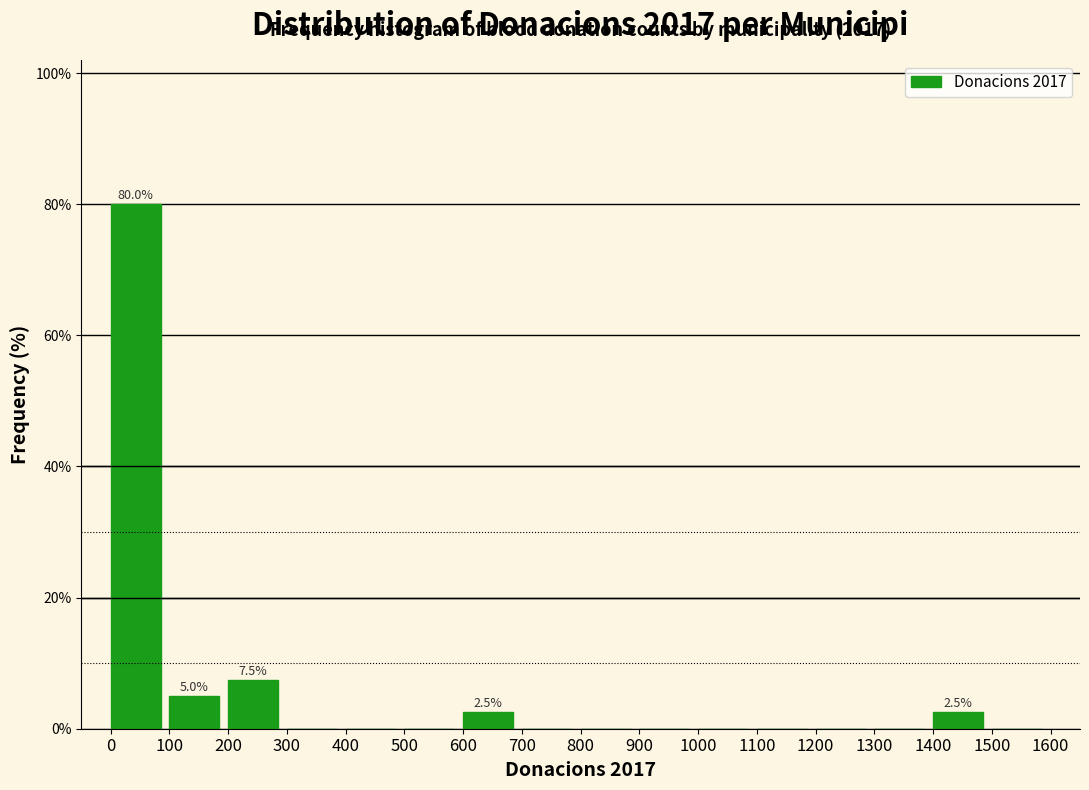

Over which range of the x-axis is the bar tallest?

0 to 100